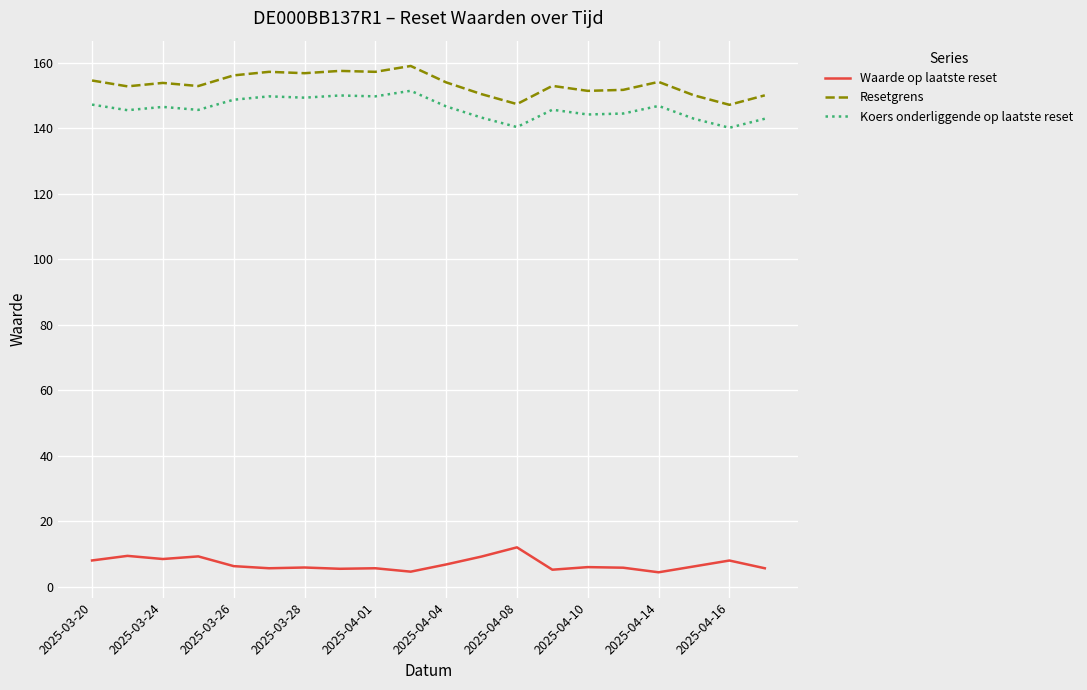

Which series has the largest total across all categories?

Resetgrens